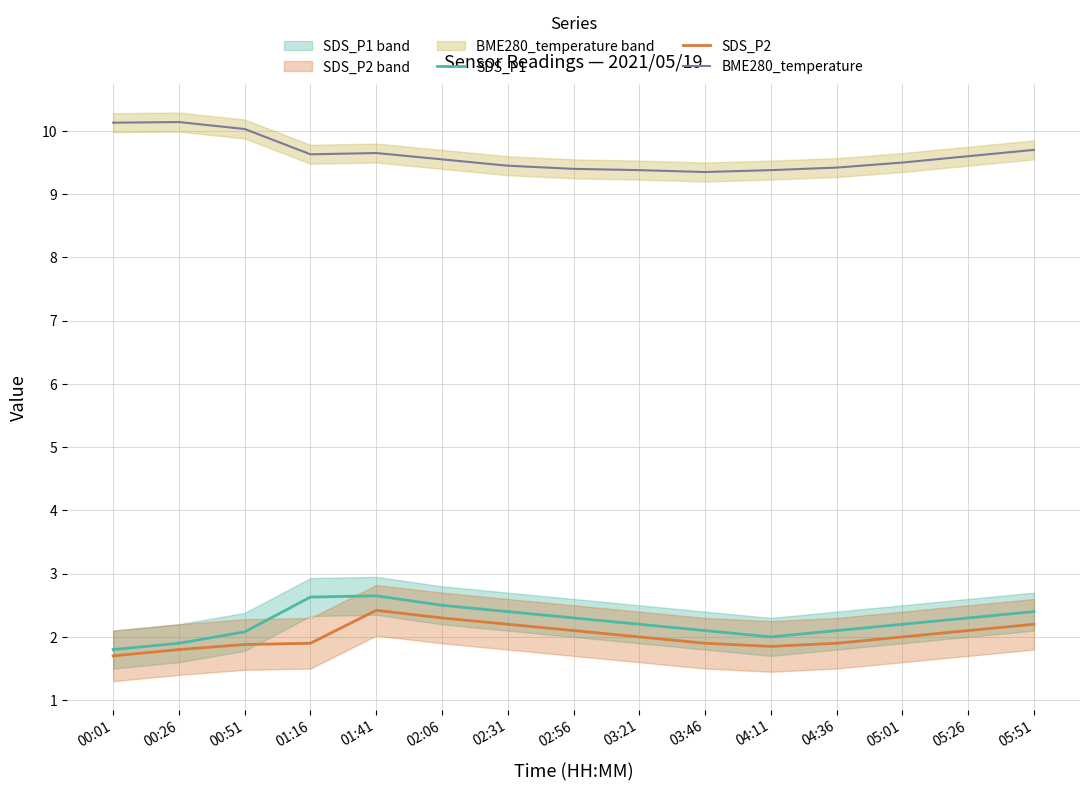

At which category does the chart reach its peak across all series?

00:26